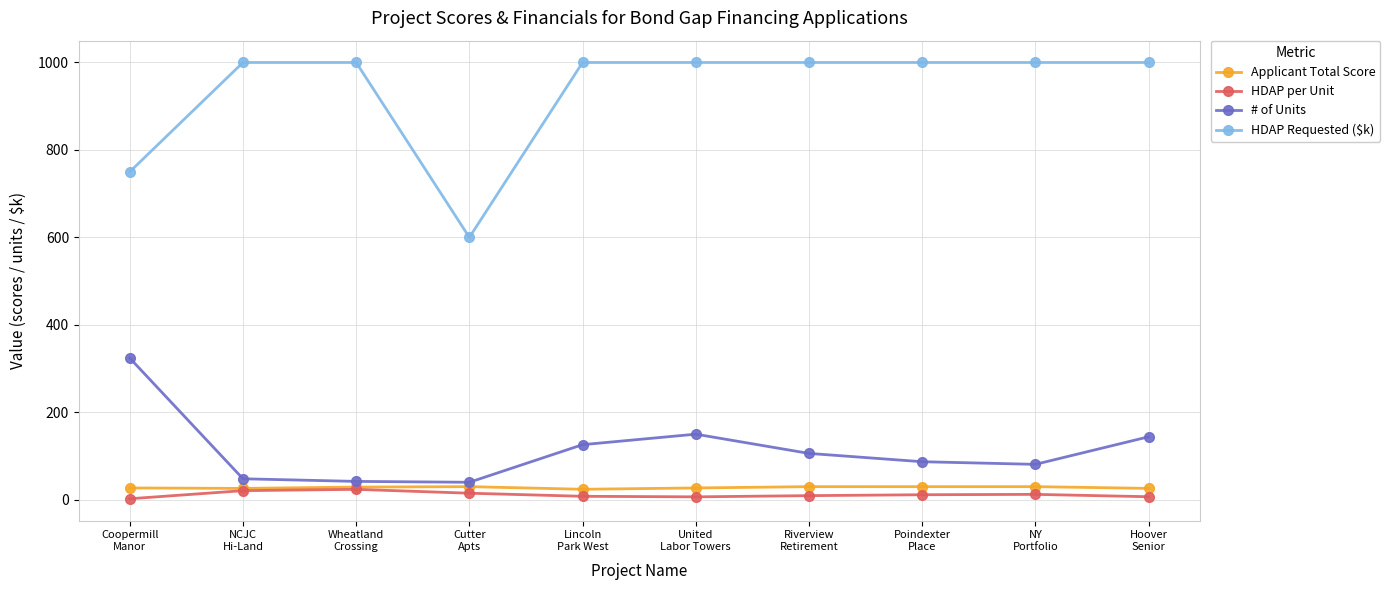

True or false: # of Units and HDAP Requested ($k) intersect in this chart.

False